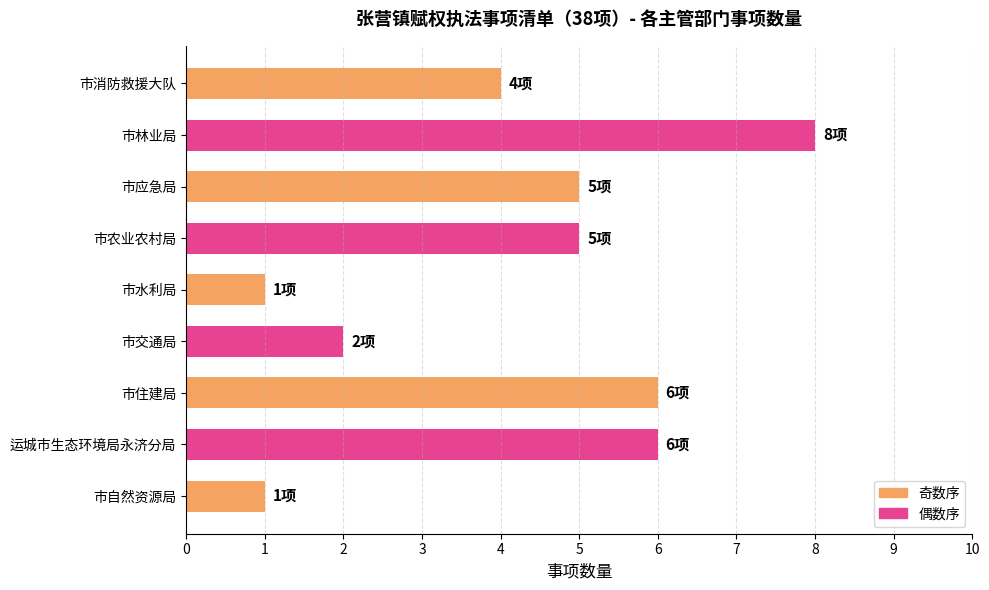

Read the value at 市农业农村局.

5